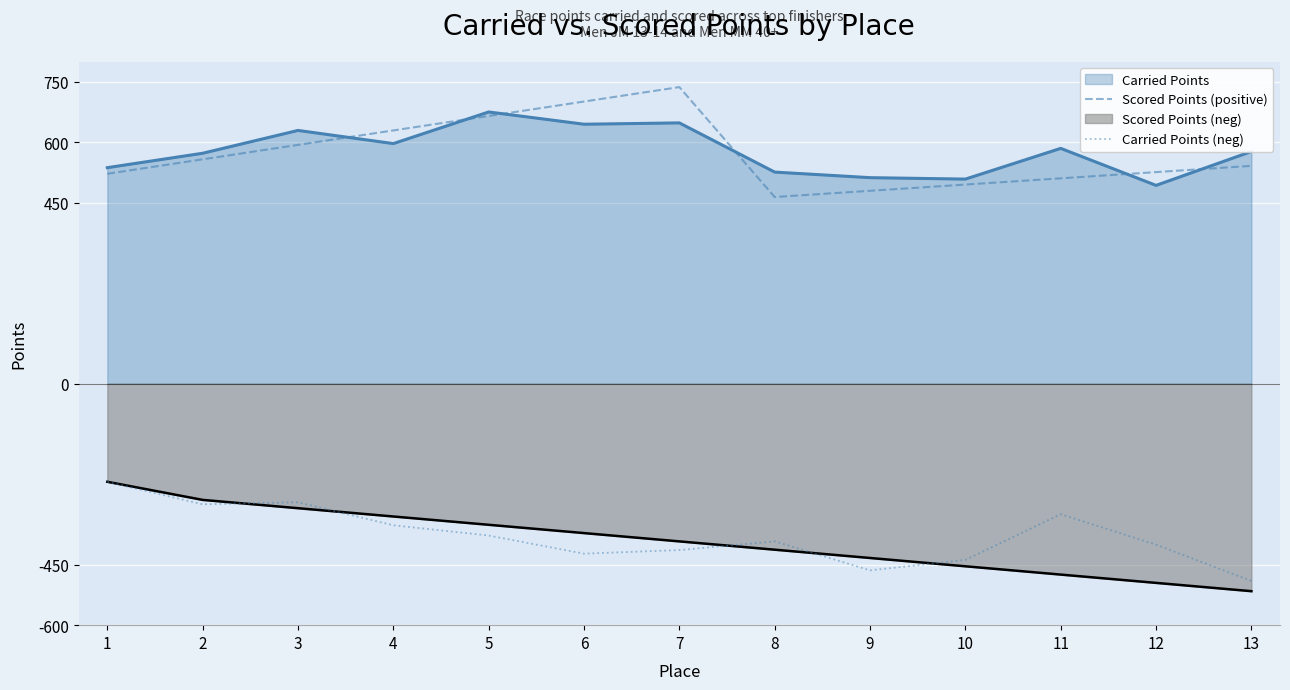

Which series has the largest range (max minus min)?

Scored Points (positive)